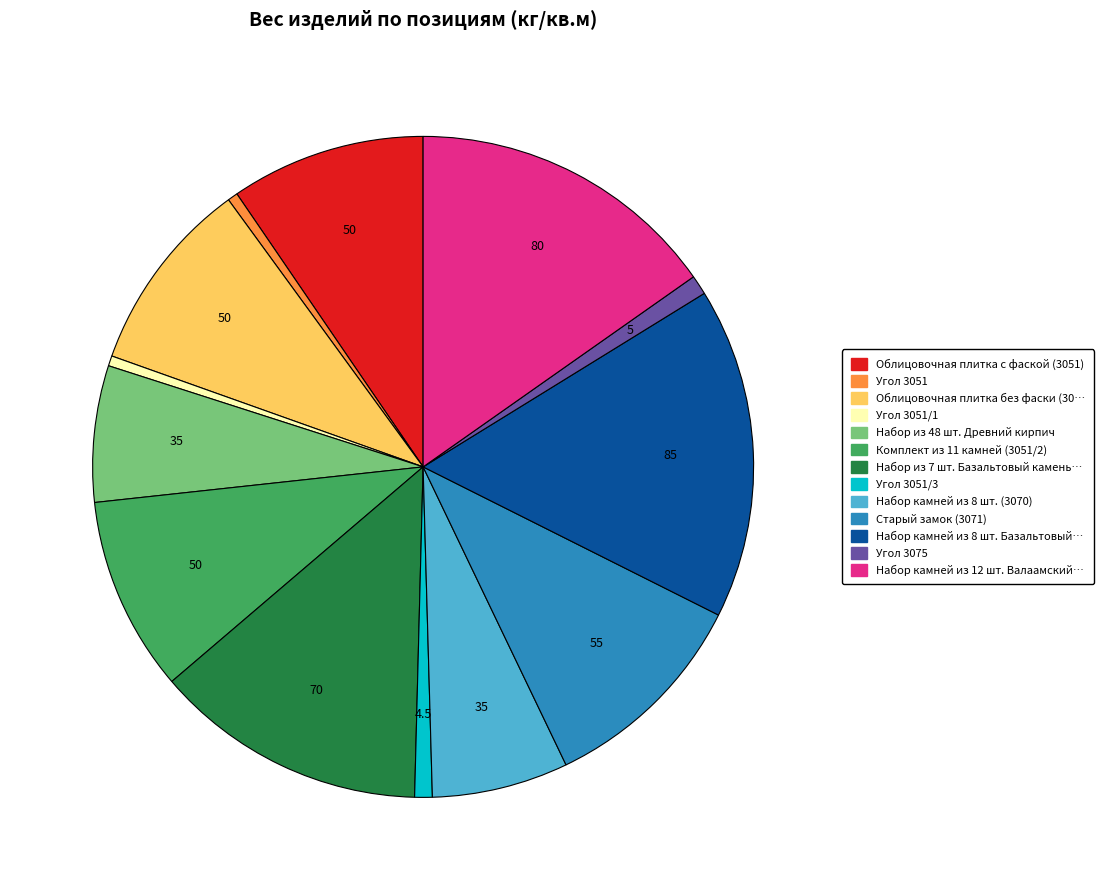

Does any single category account for the majority?

No